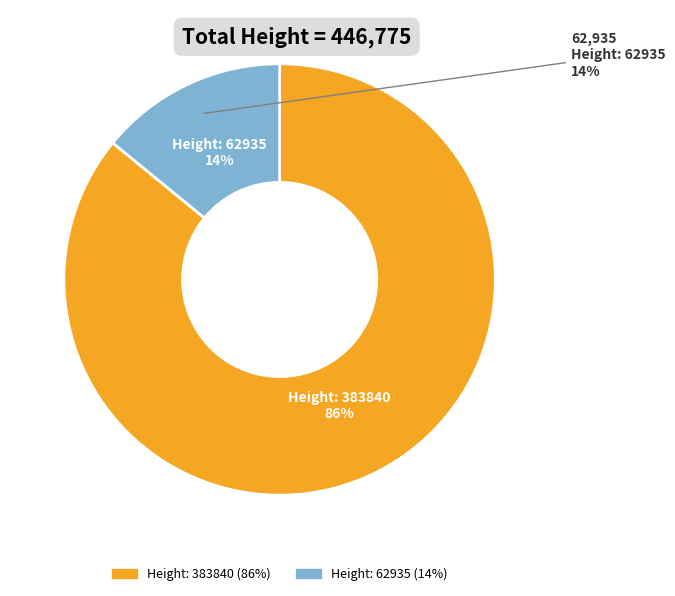

Rank the categories by value from highest to lowest.

Height: 383840, Height: 62935